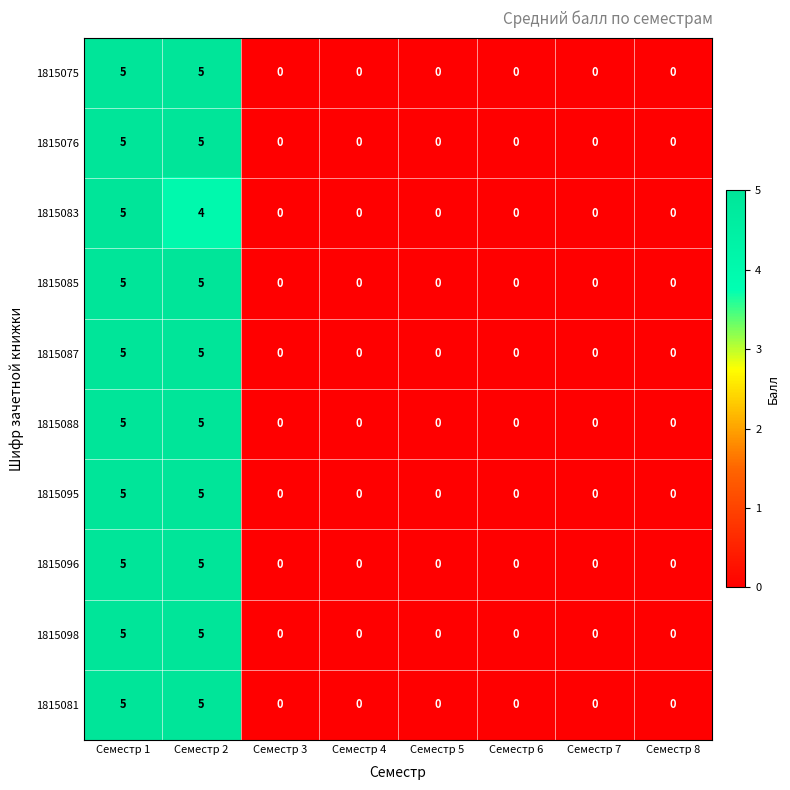

What is the difference between the maximum and minimum values in the 1815088 series?

5